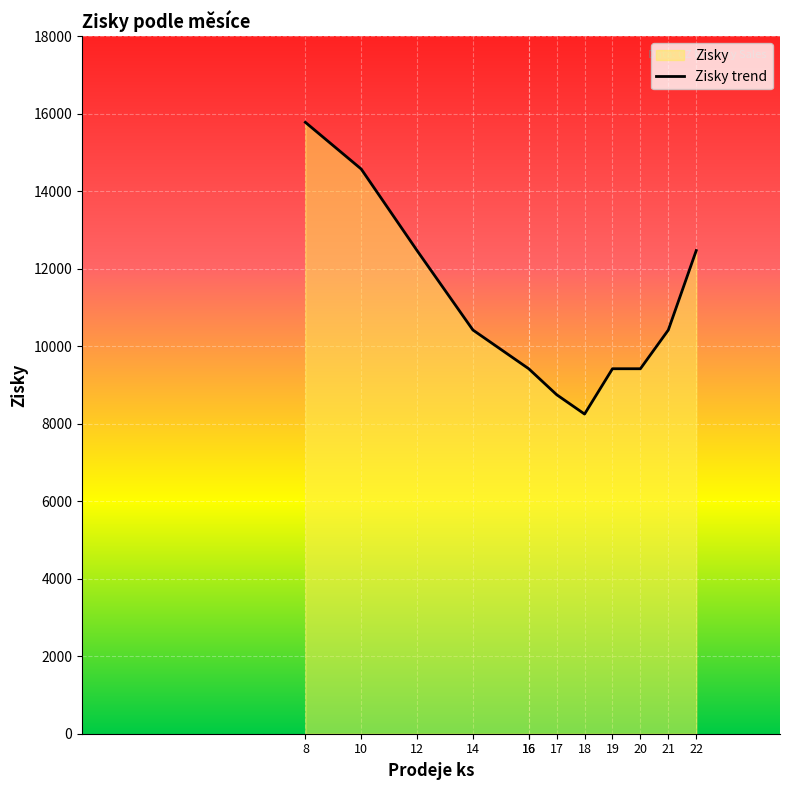

Reading left to right, transcribe all the data shown in this chart.

15780	14574	12470	10420	9420	9420	8750	8250	9420	9420	10420	12470